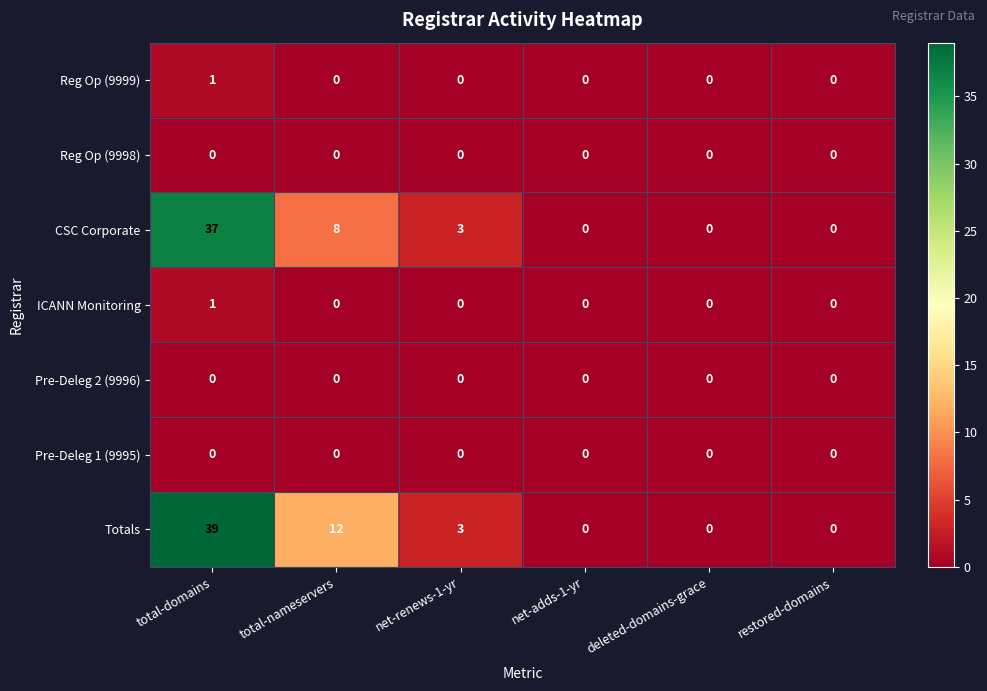

At how many categories does at least one series exceed 22?

1